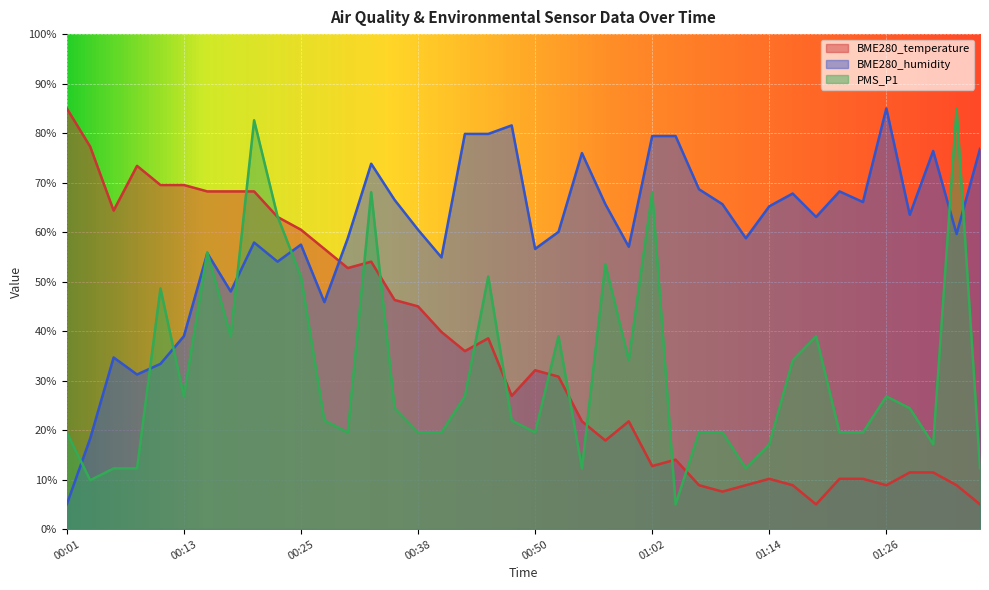

How many interior local valleys does the PMS_P1 series have?

10